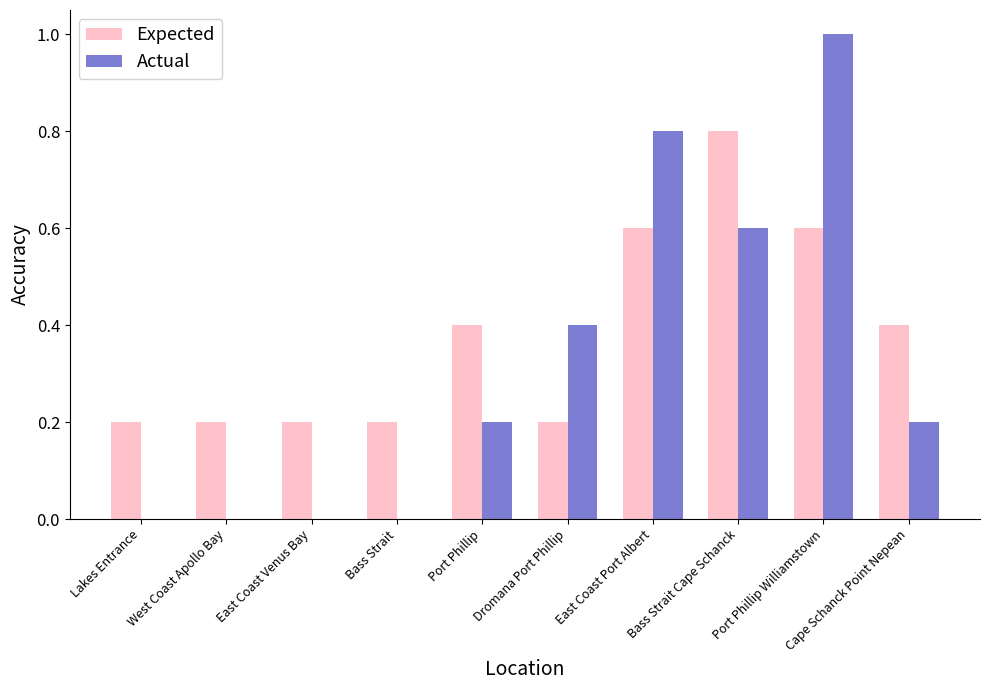

What is the sum of all Expected values?

3.8